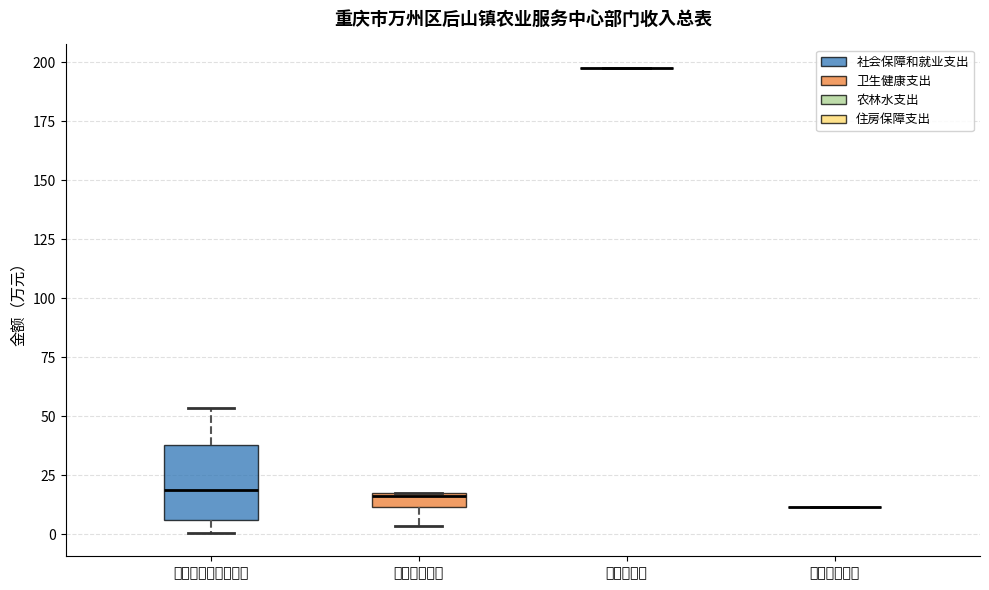

Comparing the boxes themselves (not the whiskers), which one is the tallest?

社会保障和就业支出